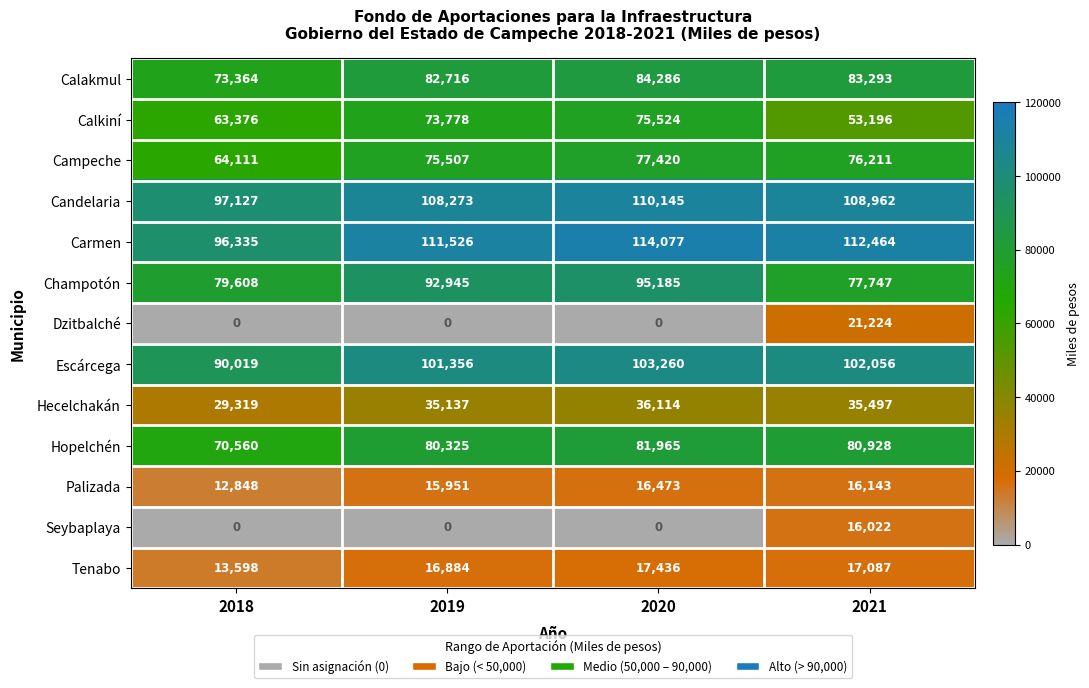

What is the sum of the Palizada values at 2019 and 2021?

32094